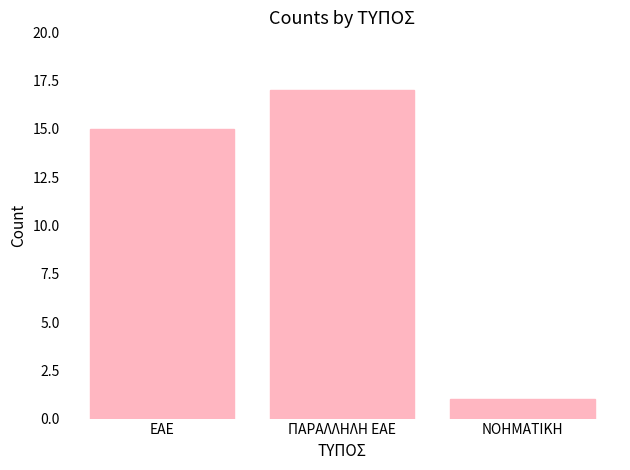

What is the sum of all values?

33